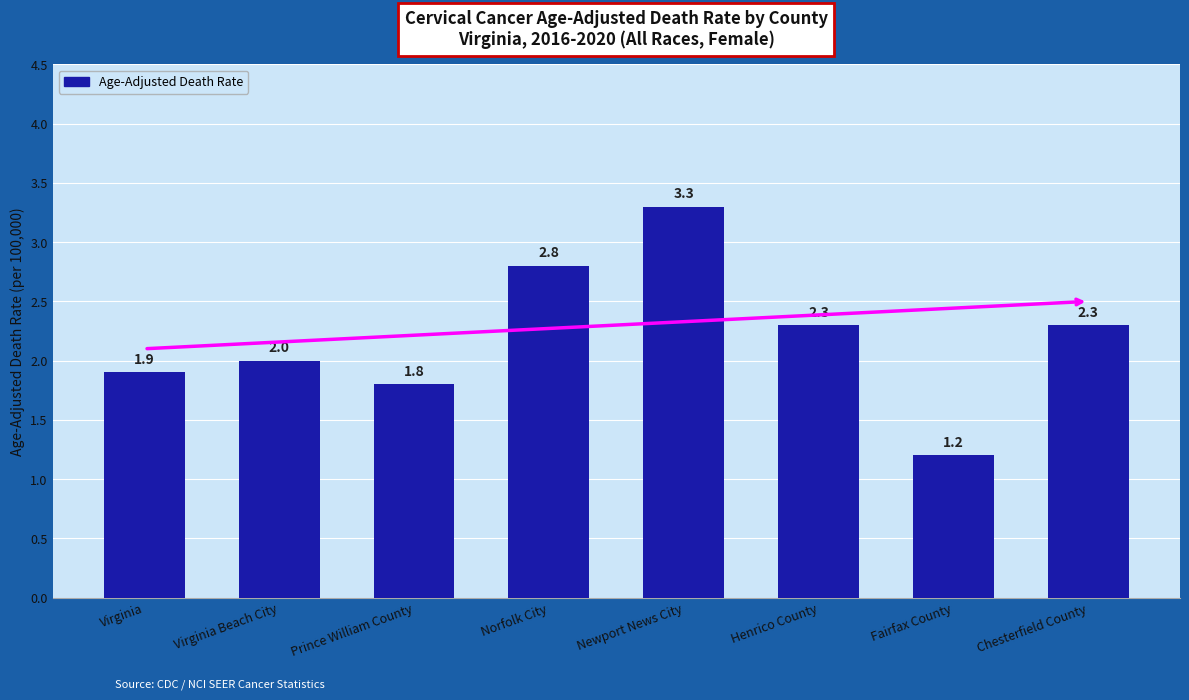

What is the change in value from Prince William County to Norfolk City?

+1.0